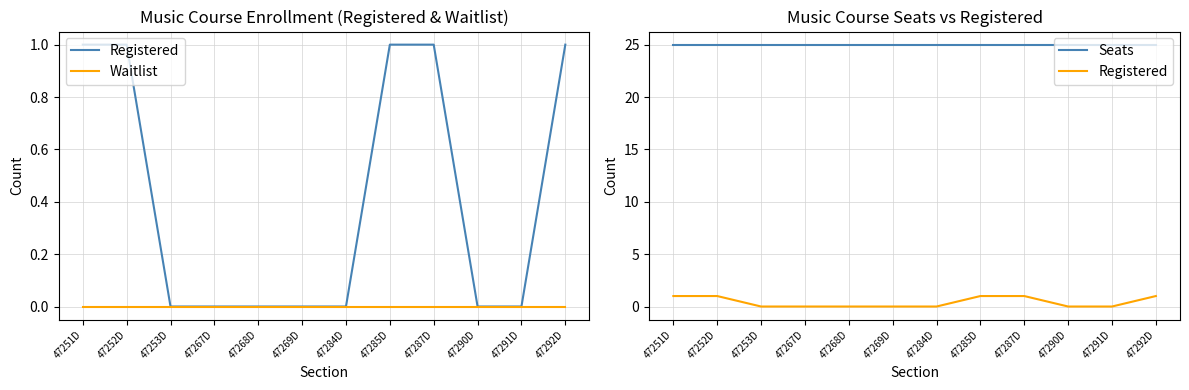

What position from the left is 47252D?

2